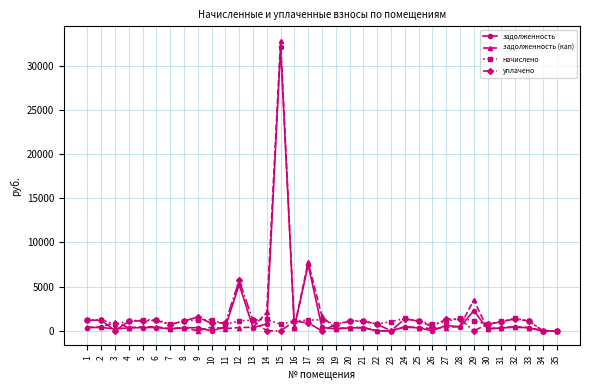

What is the difference between the задолженность values at 9 and 11?

79.2